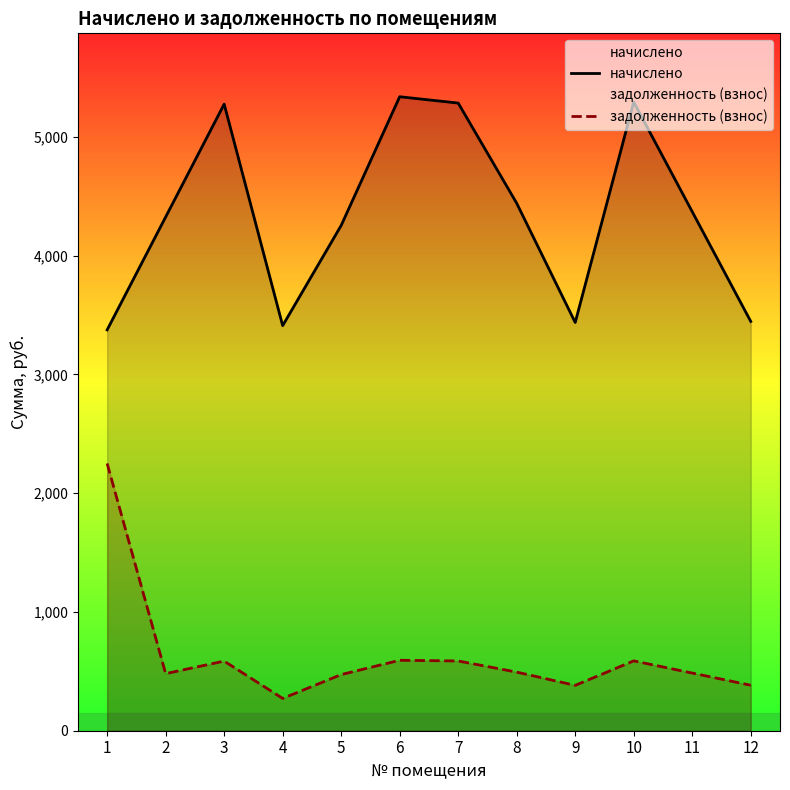

What is the total value across all series at 2?

4806.7